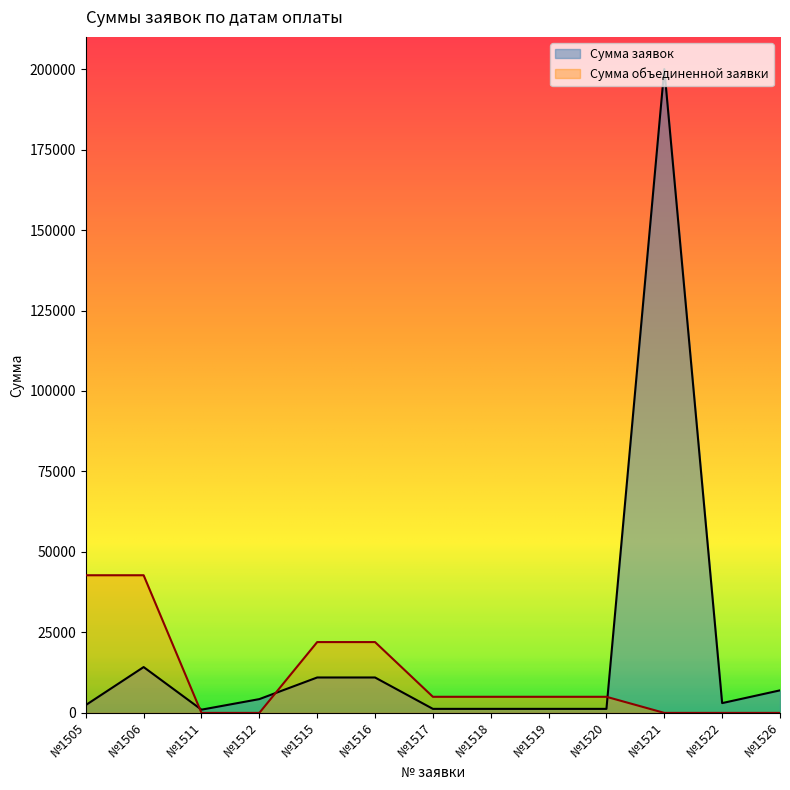

How many interior local valleys does the Сумма заявок series have?

2